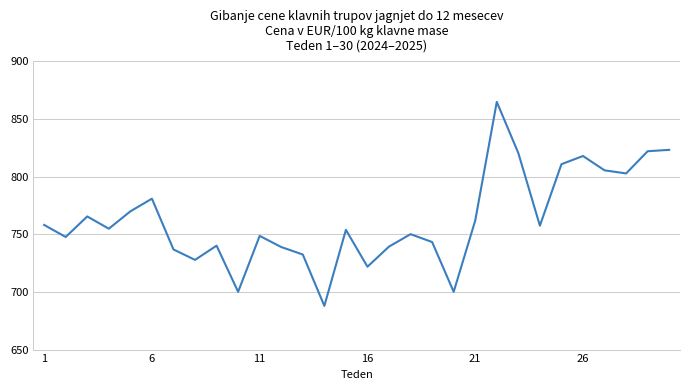

What is the maximum value shown in the chart?

864.7